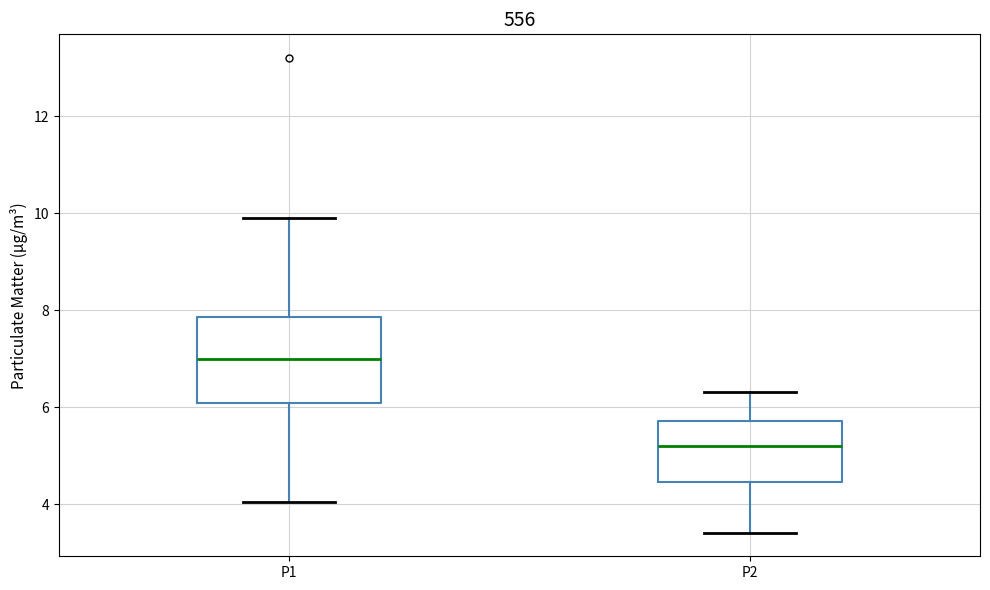

Comparing the boxes themselves (not the whiskers), which one is the tallest?

P1